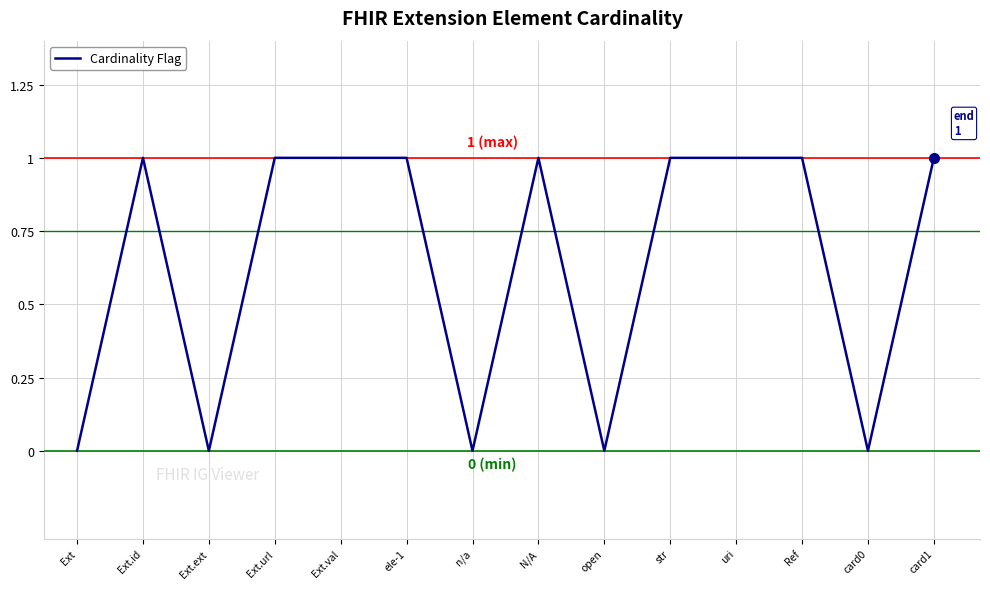

What is the ratio of the value at N/A to the value at str?

1.0